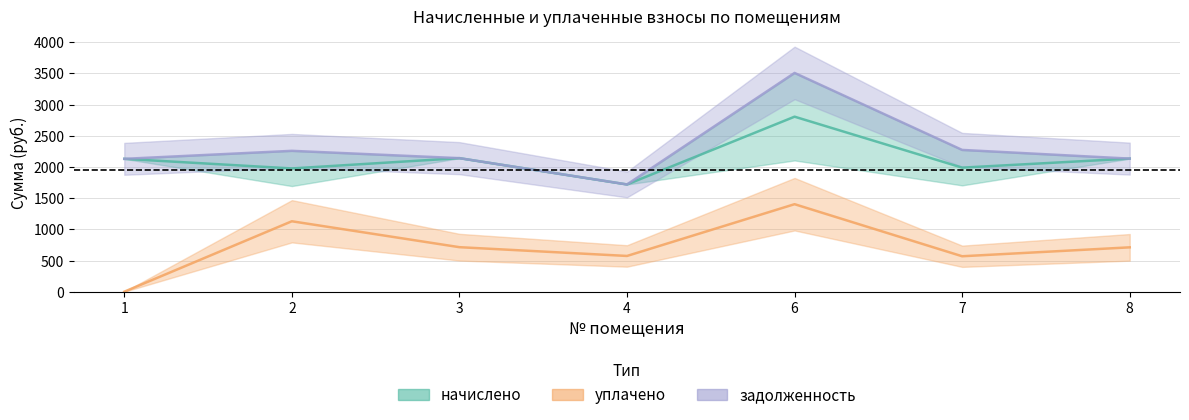

Between 4 and 3, which is larger?

3